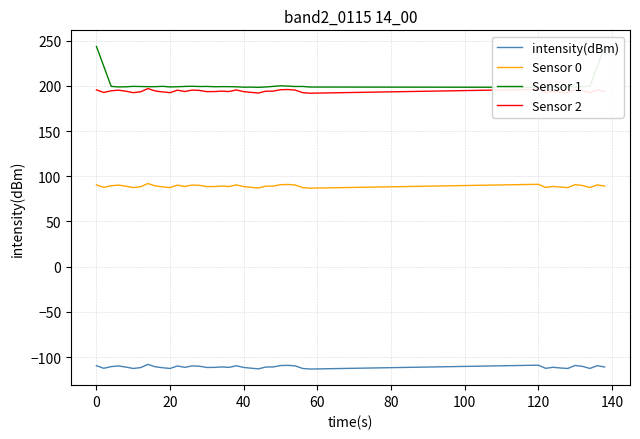

True or false: Sensor 0 and Sensor 2 intersect in this chart.

False